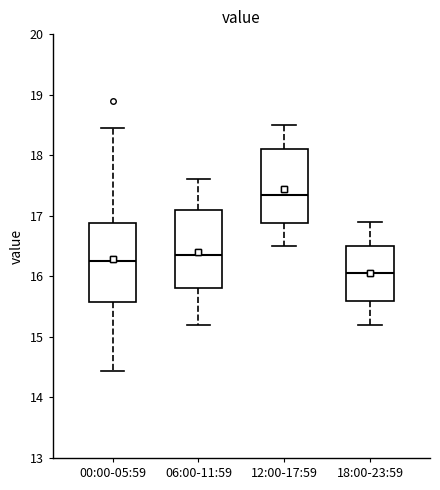

Reading left to right, transcribe this box plot: for each box, give where its median line is, the range the box spans, and where its two whiskers end, as read against the y-axis. The values are not printed on the chart, so give them approximately, as read against the axis.

00:00-05:59: median 16.3, box 15.6 to 16.9, whiskers 14.4 to 18.5
06:00-11:59: median 16.4, box 15.8 to 17.1, whiskers 15.2 to 17.6
12:00-17:59: median 17.4, box 16.9 to 18.1, whiskers 16.5 to 18.5
18:00-23:59: median 16.1, box 15.6 to 16.5, whiskers 15.2 to 16.9